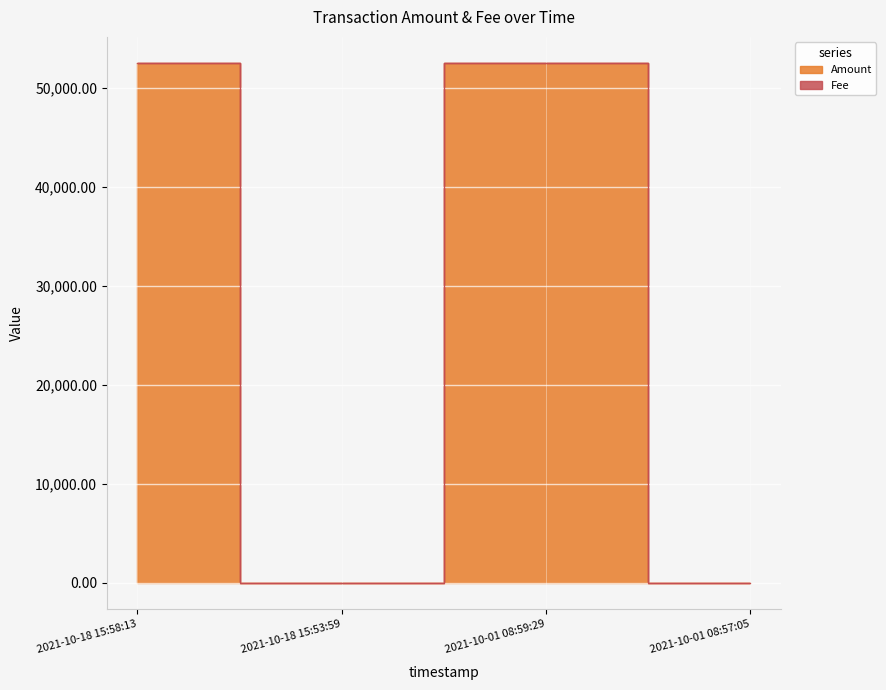

Rank the categories by value from highest to lowest.

2021-10-01 08:59:29, 2021-10-18 15:58:13, 2021-10-18 15:53:59, 2021-10-01 08:57:05